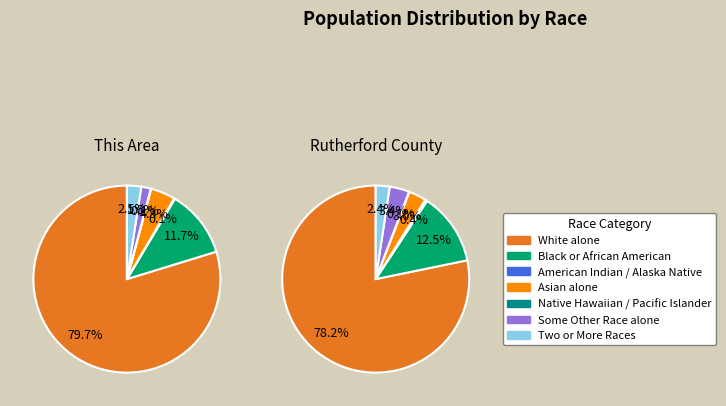

Which has a higher value, Some Other Race alone or Two or More Races?

Two or More Races